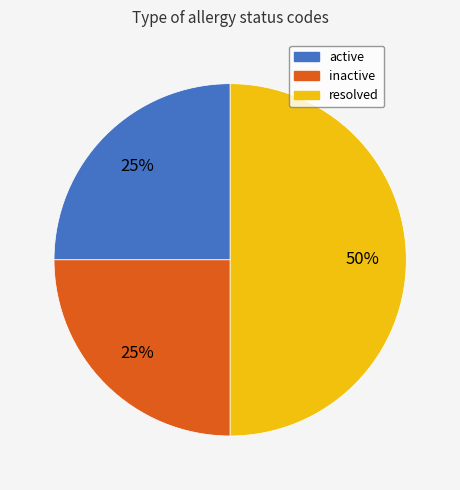

Which slice is the largest?

resolved